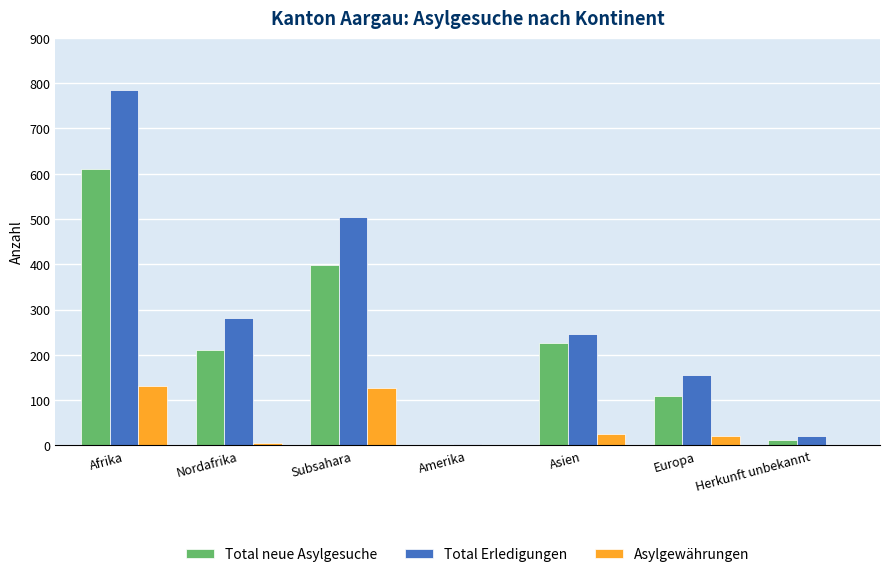

Does the chart contain stacked bars?

No